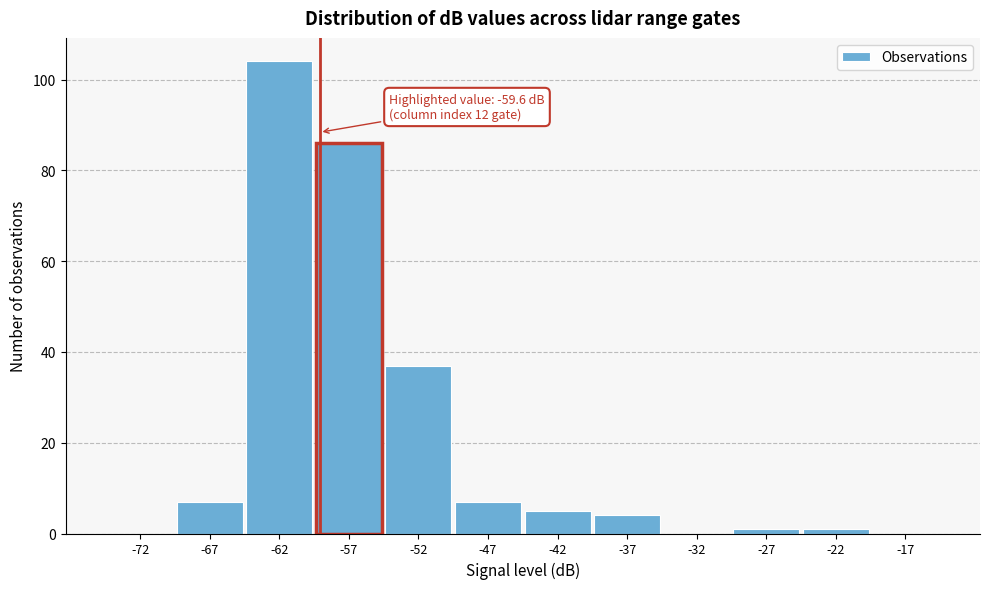

Which range on the x-axis has the tallest bar?

-65 to -60